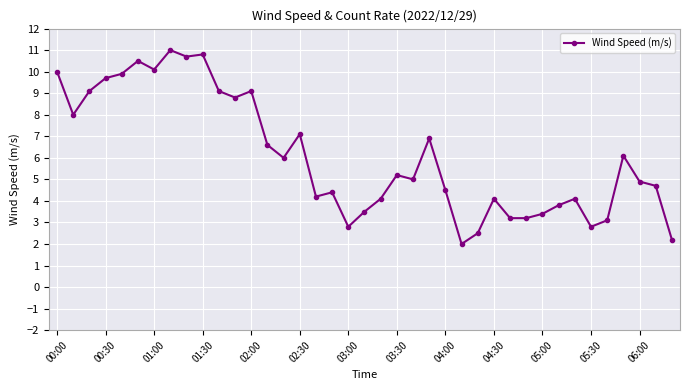

What is the average value?

6.1